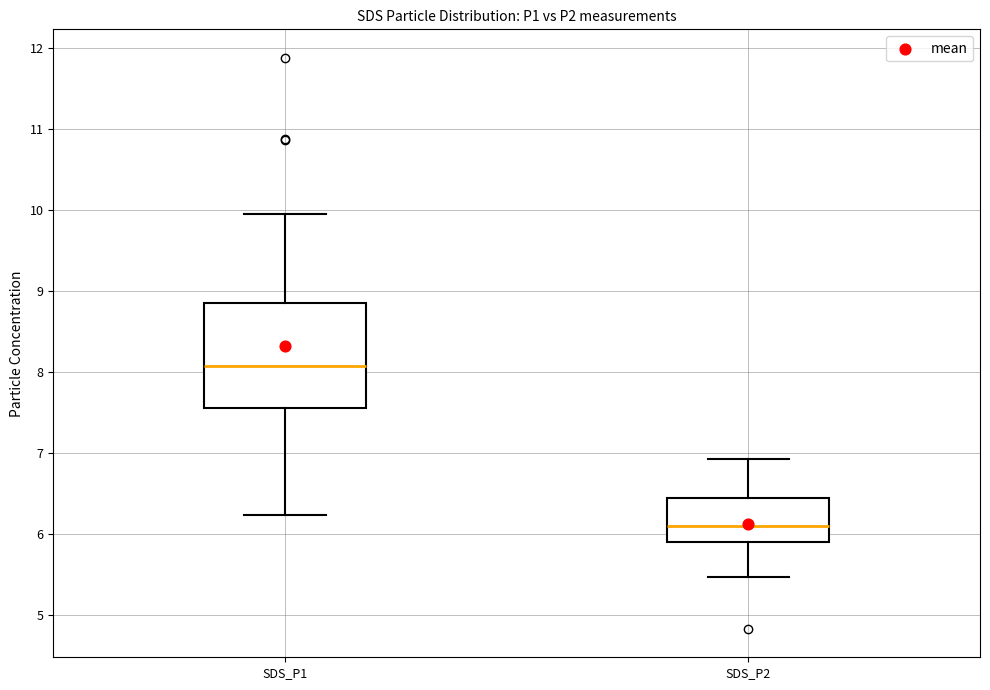

Where does the median line of the box for SDS_P1 sit on the y-axis? The values are not printed on the chart, so give them approximately, as read against the axis.

8.1